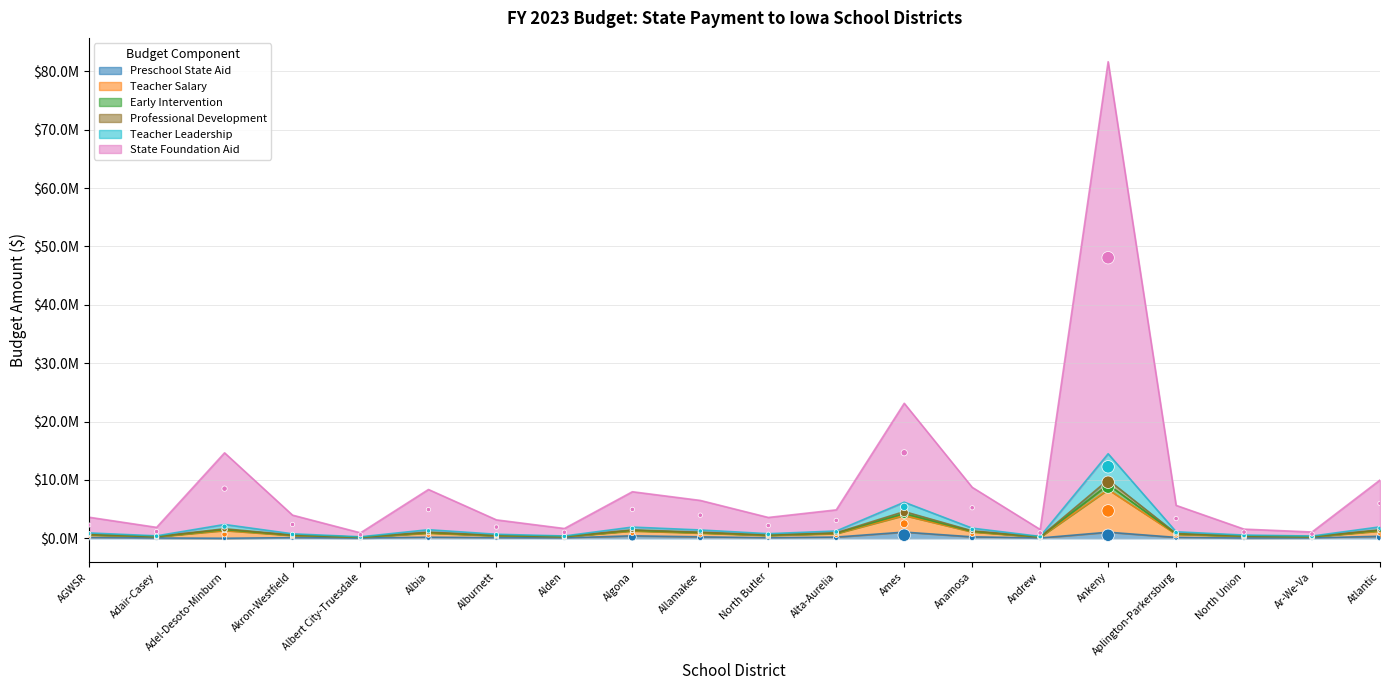

What are all the series names shown in the legend?

Preschool State Aid, Teacher Salary, Early Intervention, Professional Development, Teacher Leadership, State Foundation Aid